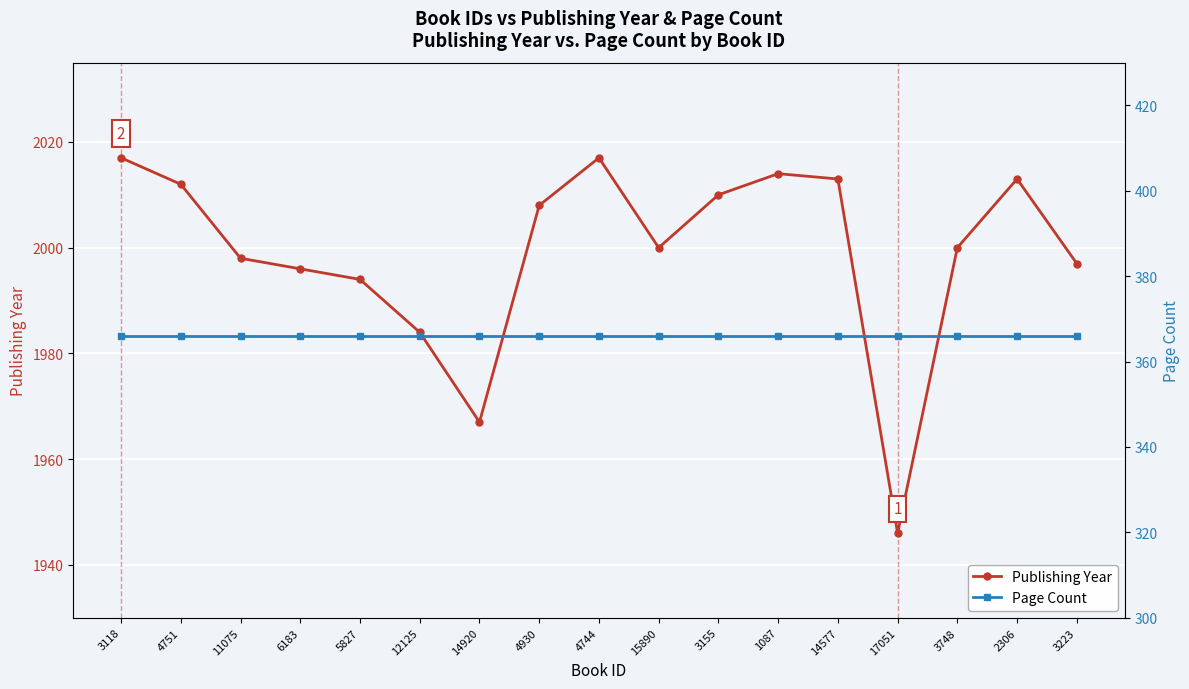

At 3118, list the series in order from largest to smallest.

Publishing Year, Page Count